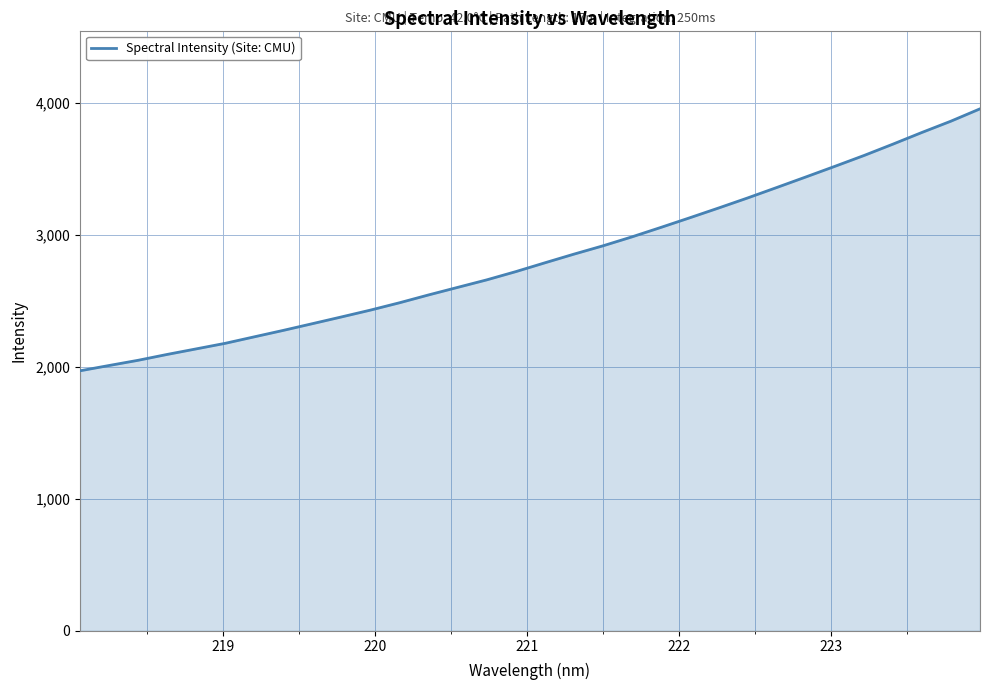

What is the maximum value shown in the chart?

3954.9